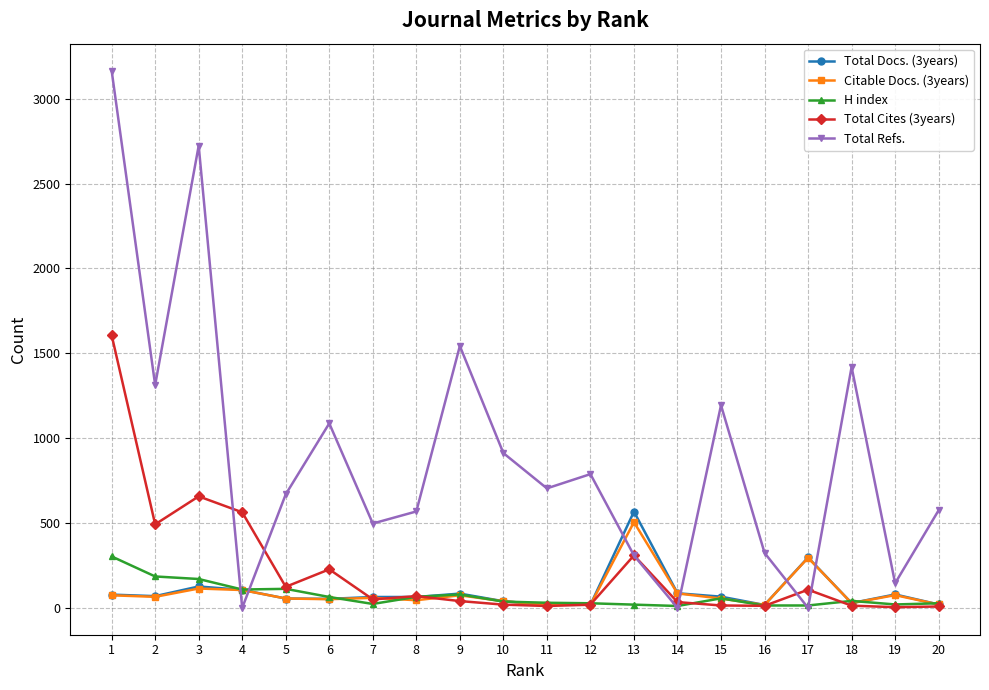

Count the number of data series in this chart.

5